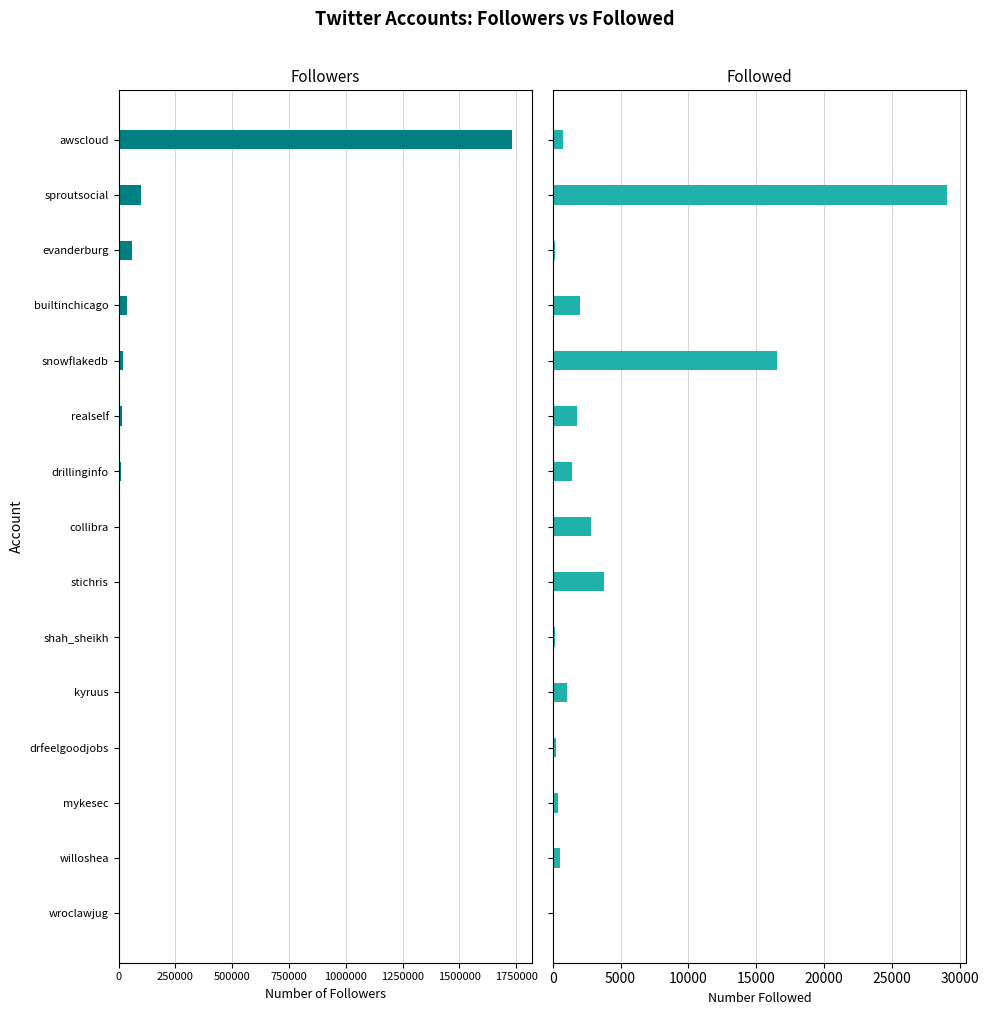

What is the value of the Followed bar at the 5th from the left?

1019